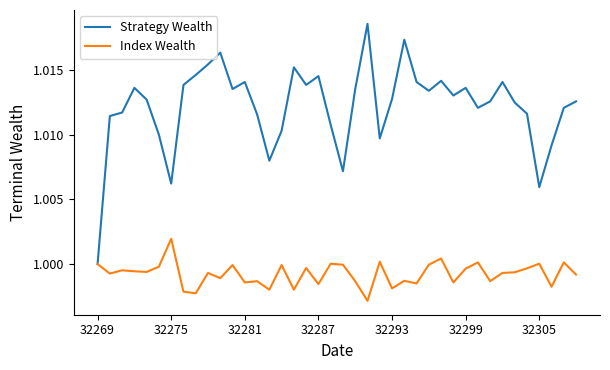

Which series has the largest total across all categories?

Strategy Wealth